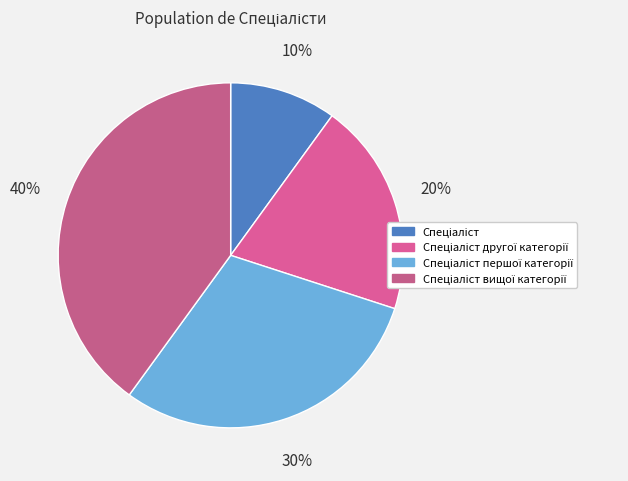

What is the total percentage of Спеціаліст другої категорії and Спеціаліст першої категорії?

50.0%